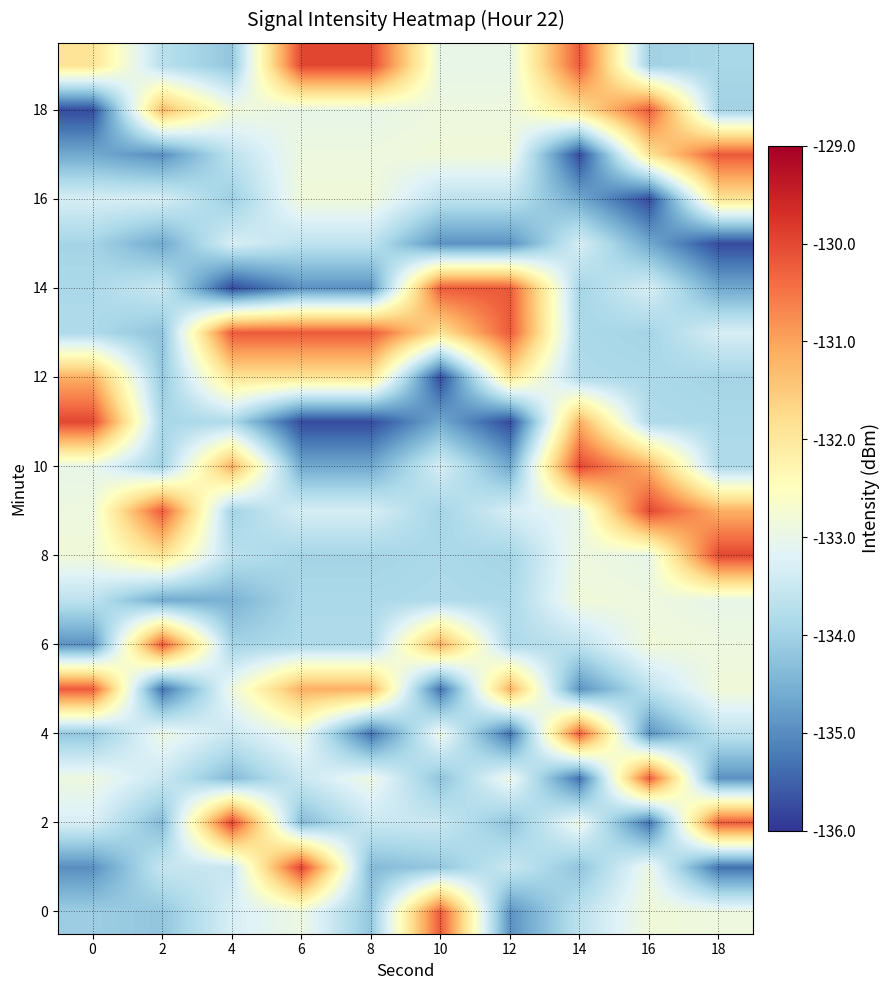

What is the minimum value shown in the chart?

-135.8